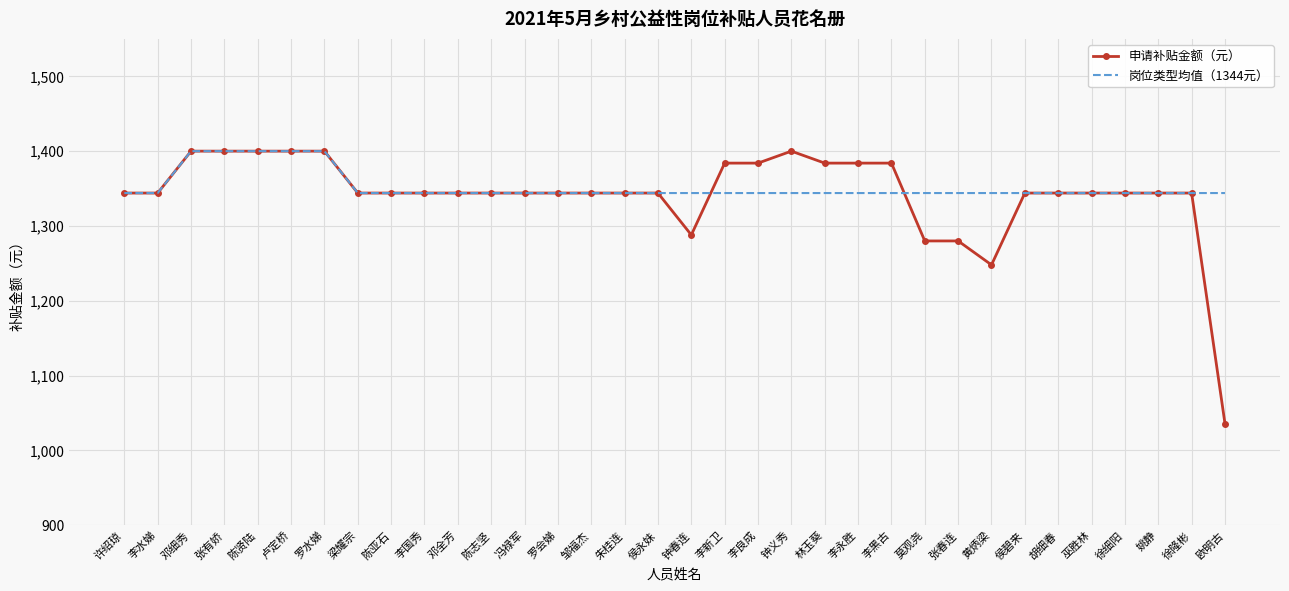

What position from the left is 侯永妹?

17